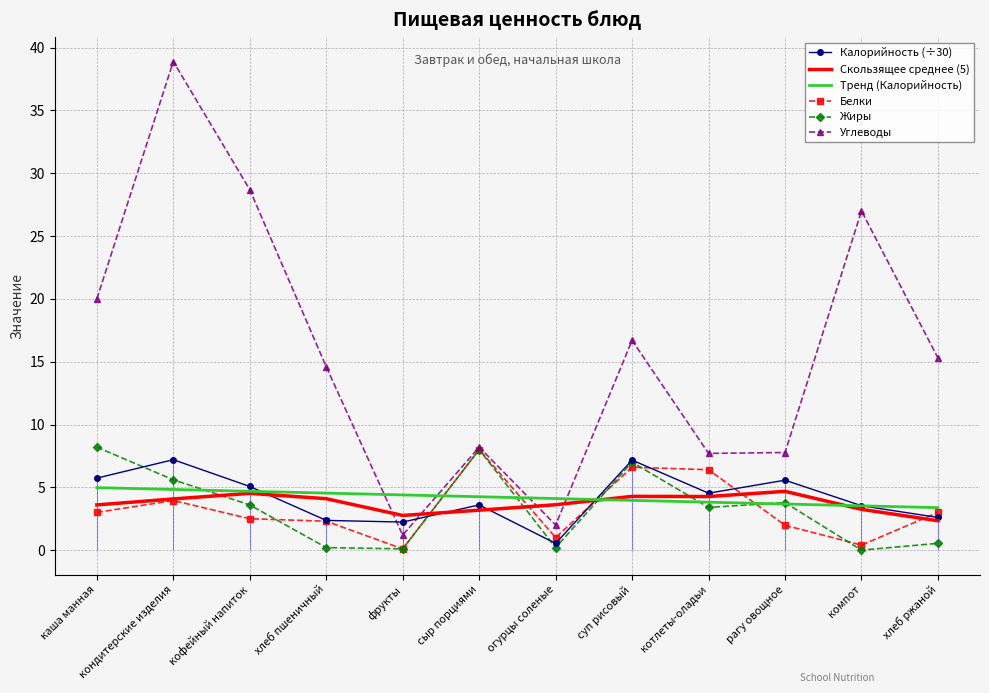

At which category does the chart reach its minimum across all series?

компот